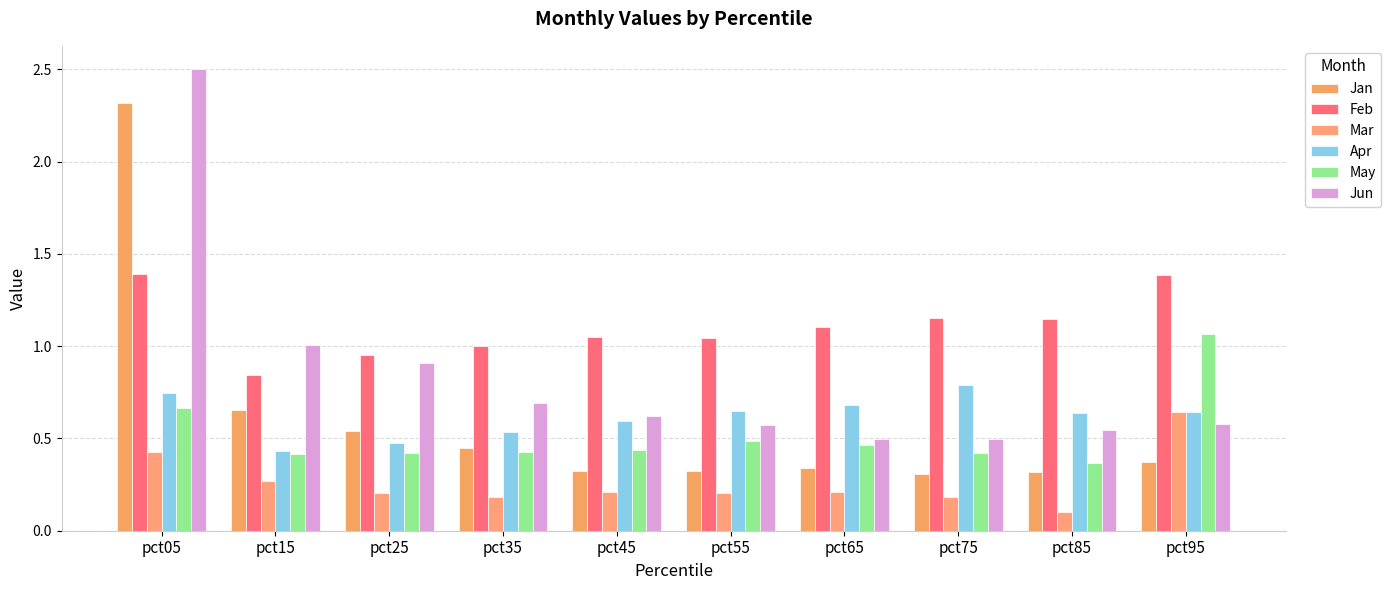

How many distinct data groups are displayed?

6